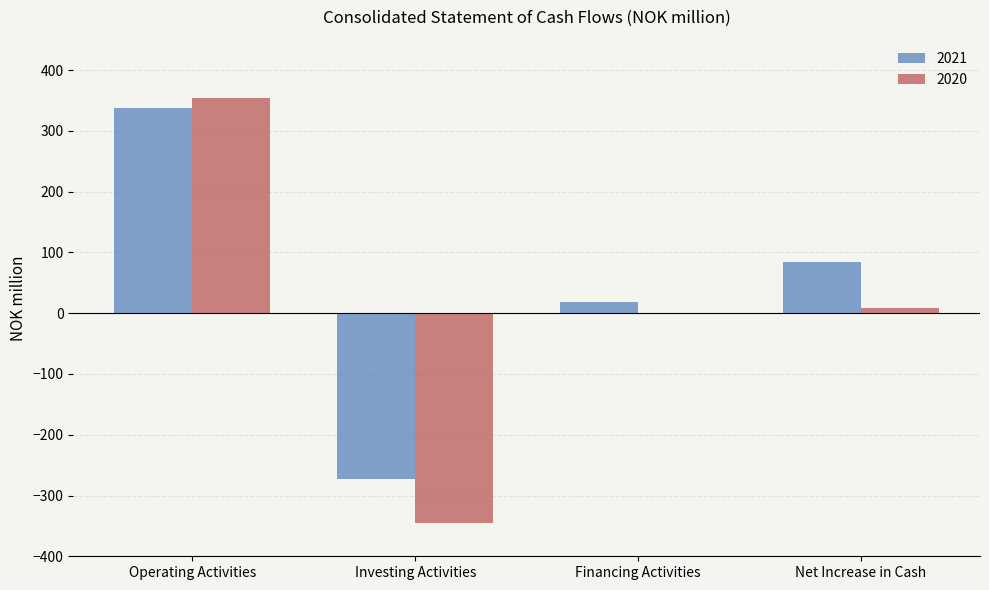

The value of 2020 at Investing Activities is -607.6. True or false?

False